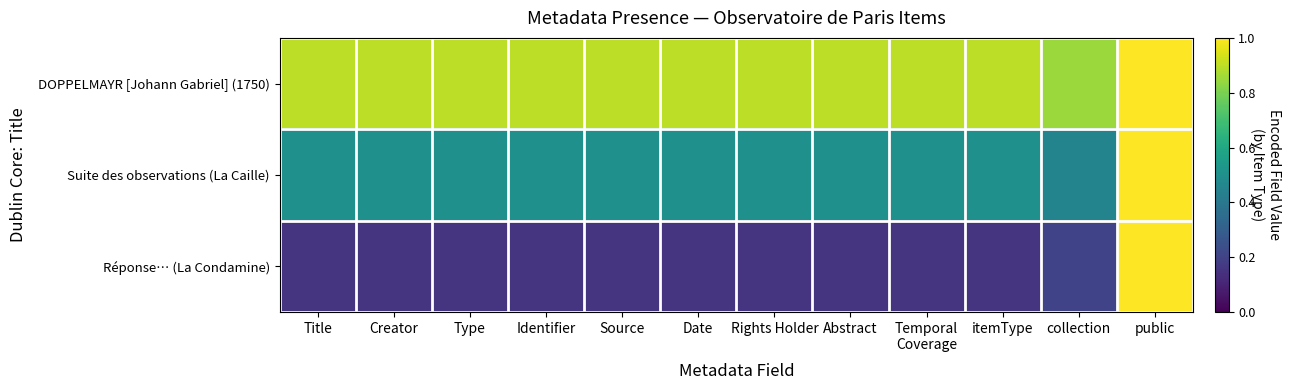

List the series in order of their overall mean, highest first.

DOPPELMAYR [Johann Gabriel] (1750), Suite des observations (La Caille), Réponse… (La Condamine)